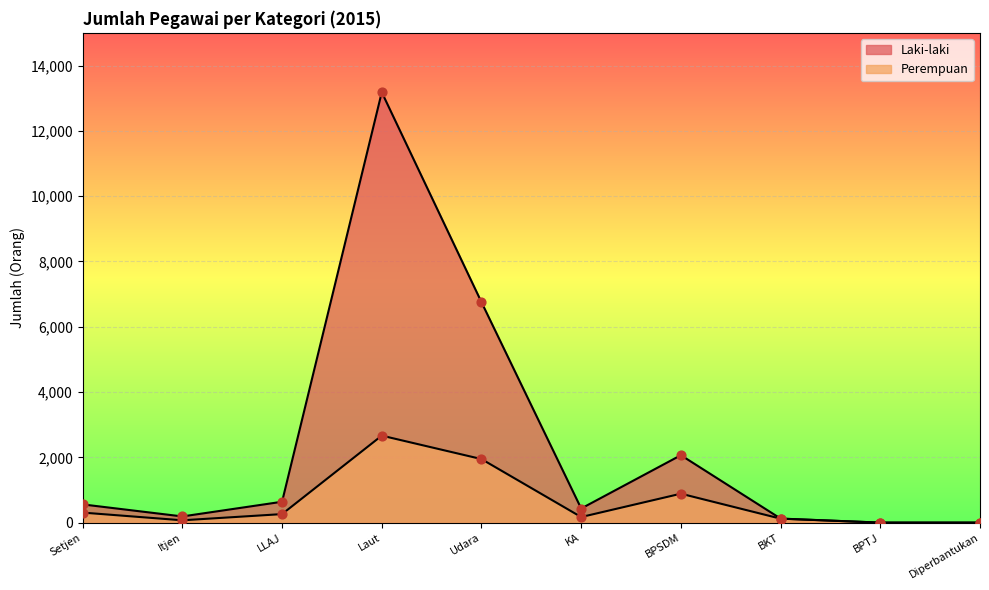

At how many categories does at least one series exceed 5603?

2